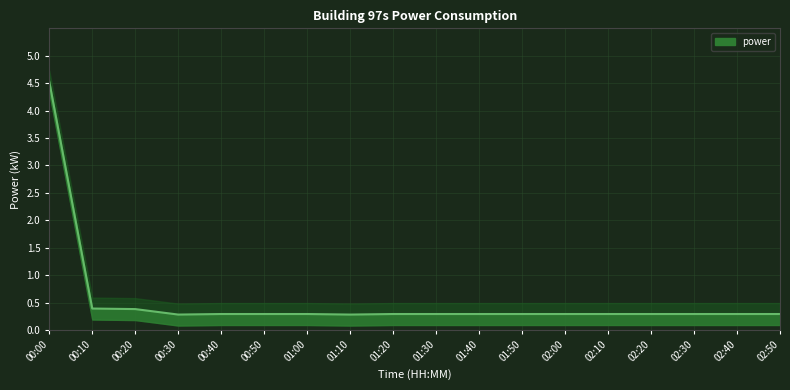

Reading left to right, what are all the values shown in this chart?

4.5	0.4	0.4	0.3	0.3	0.3	0.3	0.3	0.3	0.3	0.3	0.3	0.3	0.3	0.3	0.3	0.3	0.3